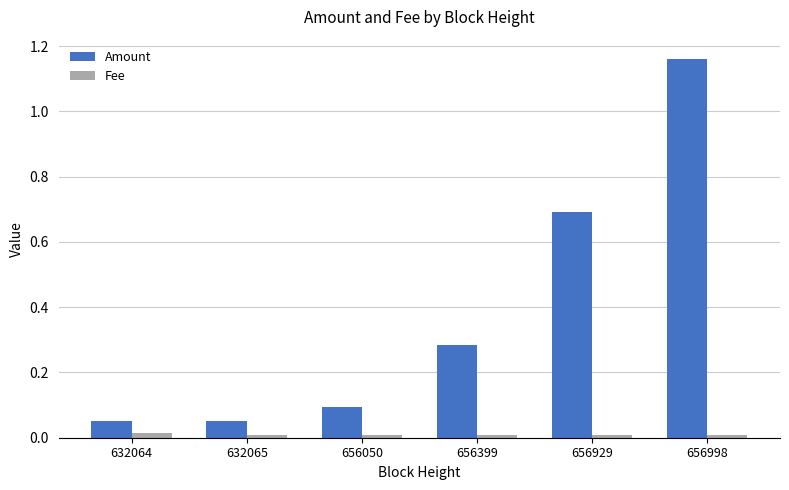

Which category has the highest value across all series?

656998